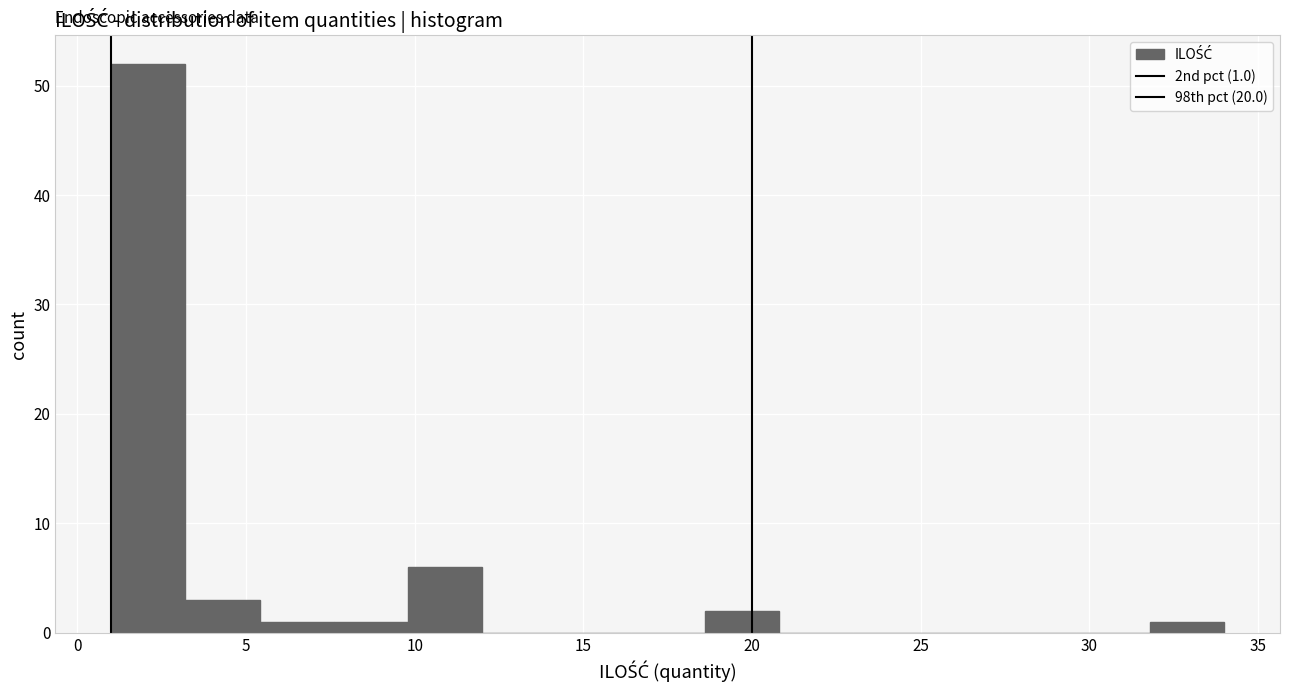

Which range on the x-axis has the tallest bar?

1.0 to 3.2